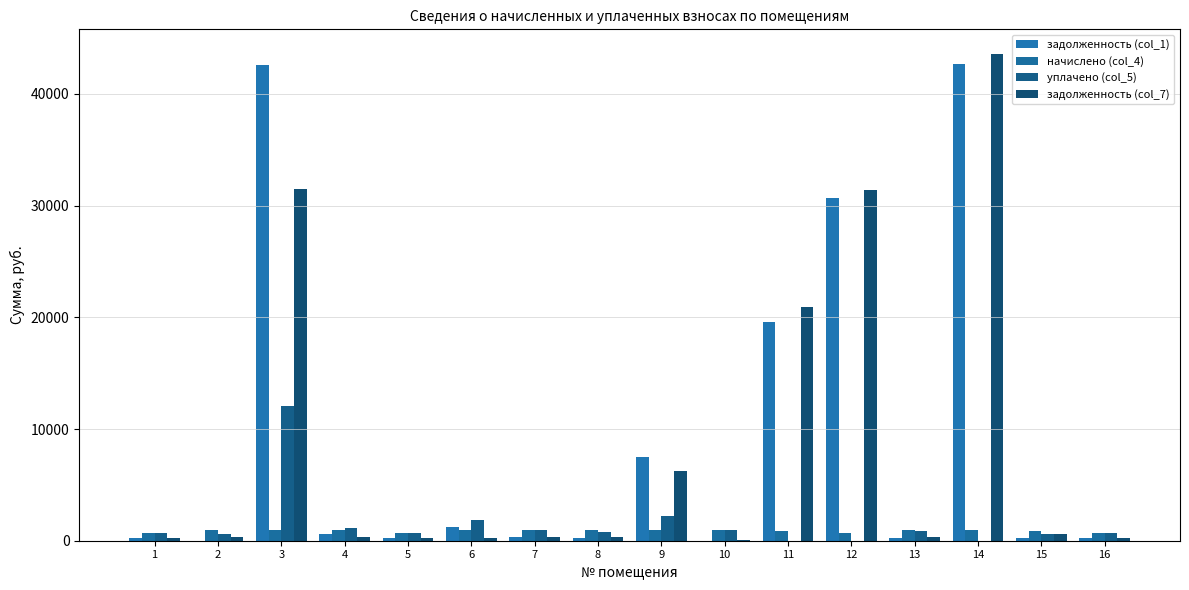

Count the number of data series in this chart.

4